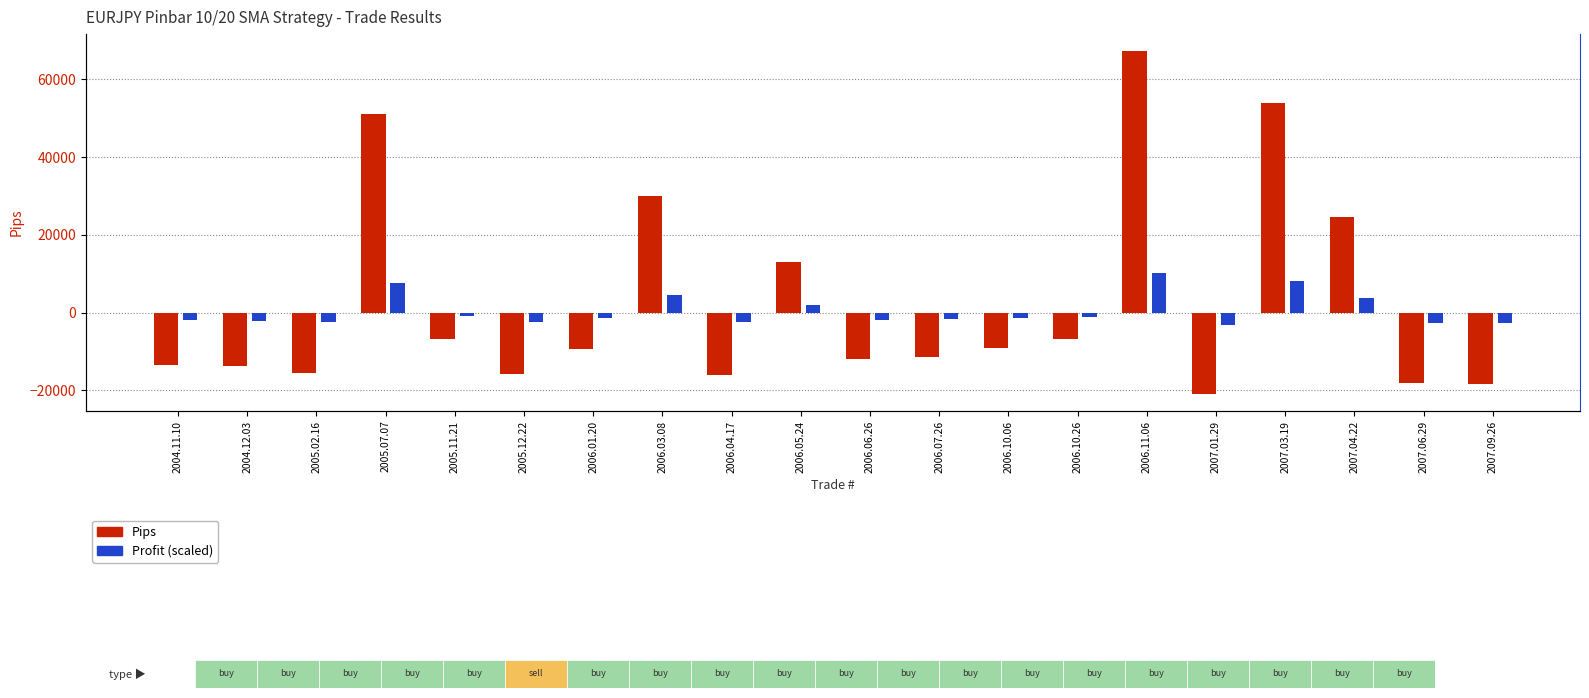

Reading right to left, extract all data points from this chart.

Pips: 2007.09.26=-18281.0	2007.06.29=-18131.0	2007.04.22=24699.0	2007.03.19=53999.0	2007.01.29=-20861.0	2006.11.06=67199.0	2006.10.26=-6699.0	2006.10.06=-9181.0	2006.07.26=-11440.0	2006.06.26=-11844.0	2006.05.24=13009.0	2006.04.17=-16164.0	2006.03.08=30084.0	2006.01.20=-9432.0	2005.12.22=-15839.0	2005.11.21=-6666.0	2005.07.07=51099.0	2005.02.16=-15555.0	2004.12.03=-13651.0	2004.11.10=-13455.0
Profit (scaled): 2007.09.26=-2742.0	2007.06.29=-2719.8	2007.04.22=3704.7	2007.03.19=8099.9	2007.01.29=-3129.2	2006.11.06=10079.9	2006.10.26=-1004.7	2006.10.06=-1377.1	2006.07.26=-1715.9	2006.06.26=-1776.6	2006.05.24=1951.2	2006.04.17=-2424.5	2006.03.08=4512.5	2006.01.20=-1414.7	2005.12.22=-2375.7	2005.11.21=-1000.0	2005.07.07=7664.8	2005.02.16=-2333.1	2004.12.03=-2047.6	2004.11.10=-2018.4